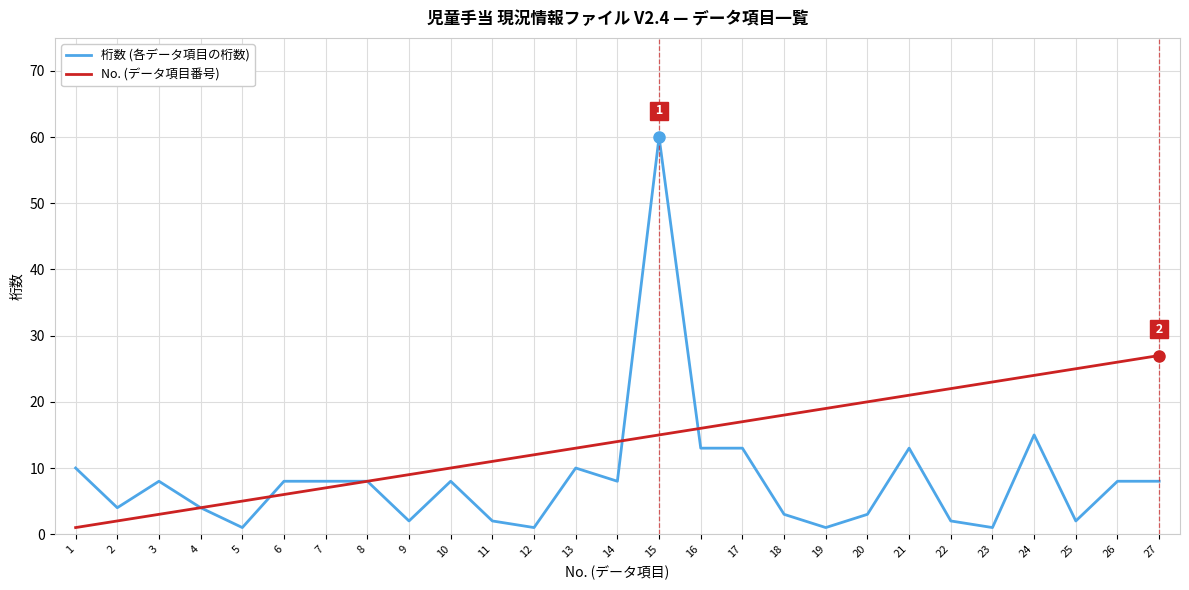

Which series has the largest range (max minus min)?

桁数 (各データ項目の桁数)